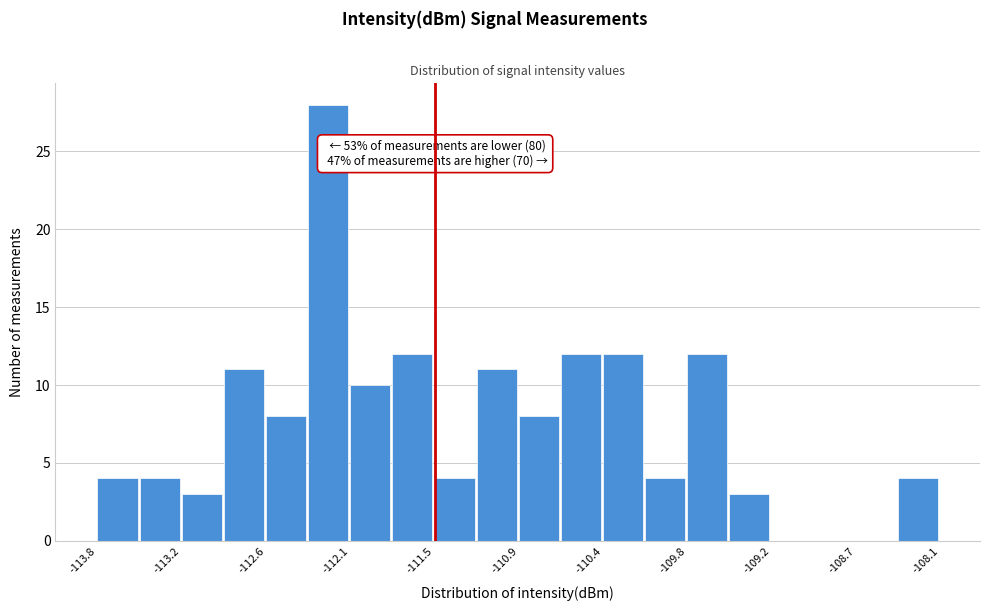

Around what value on the x-axis is the tallest bar? Give the approximate position of its centre, as read against the axis.

-112.2